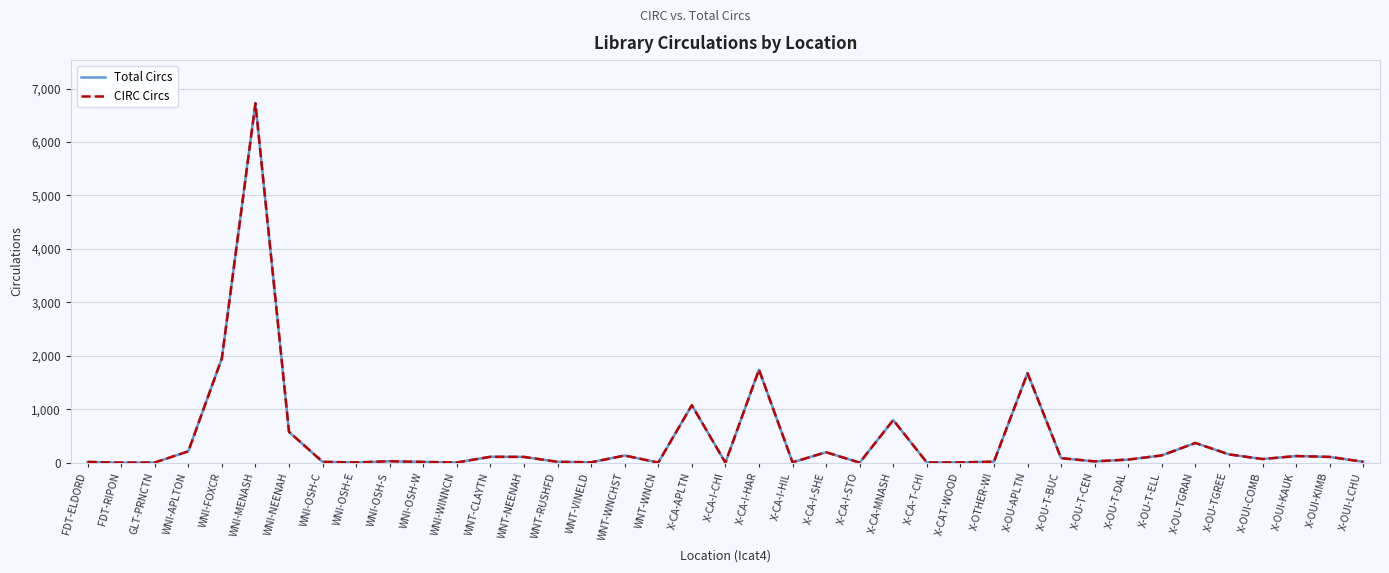

The value of CIRC Circs at X-OU-APLTN is 1675. True or false?

True